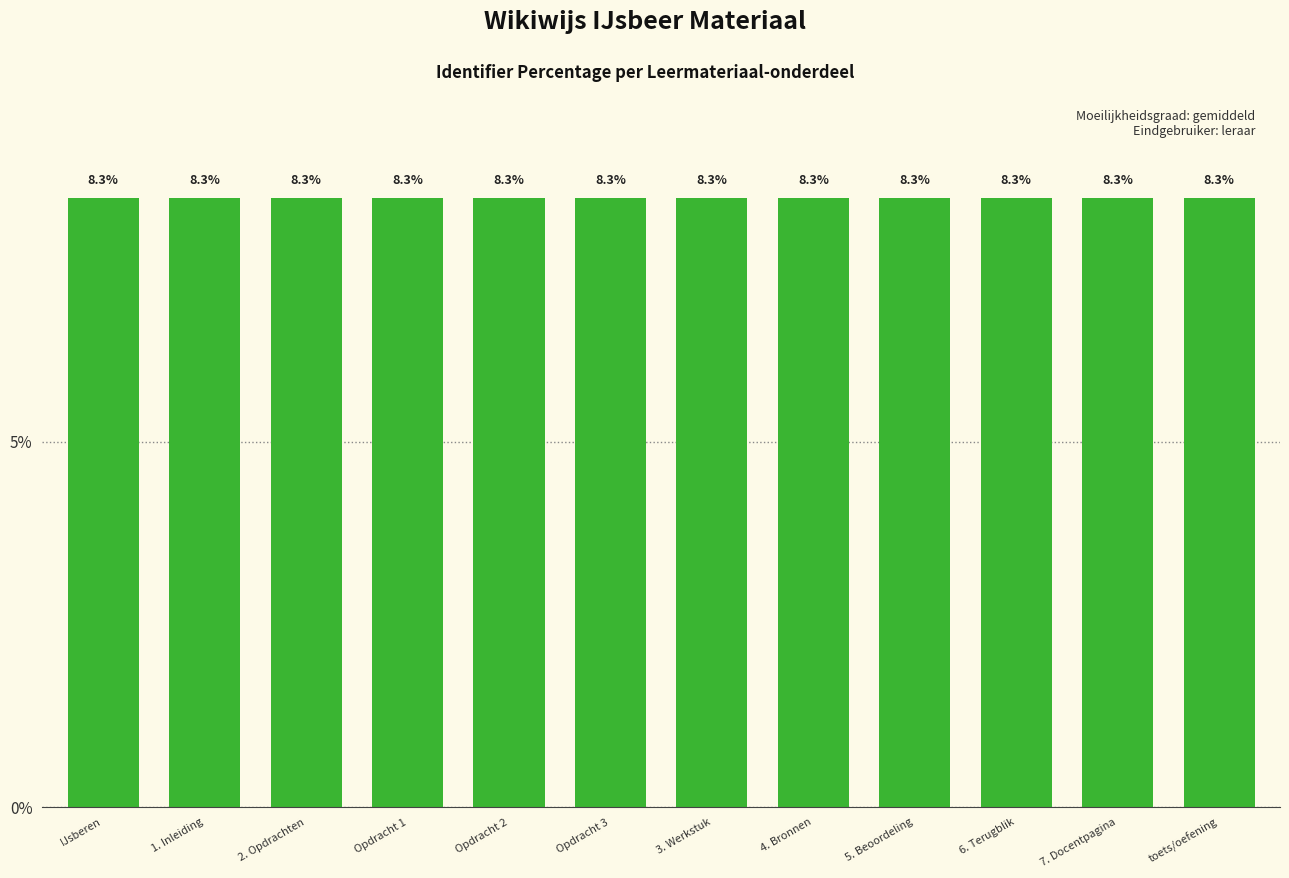

Does the chart contain stacked bars?

No